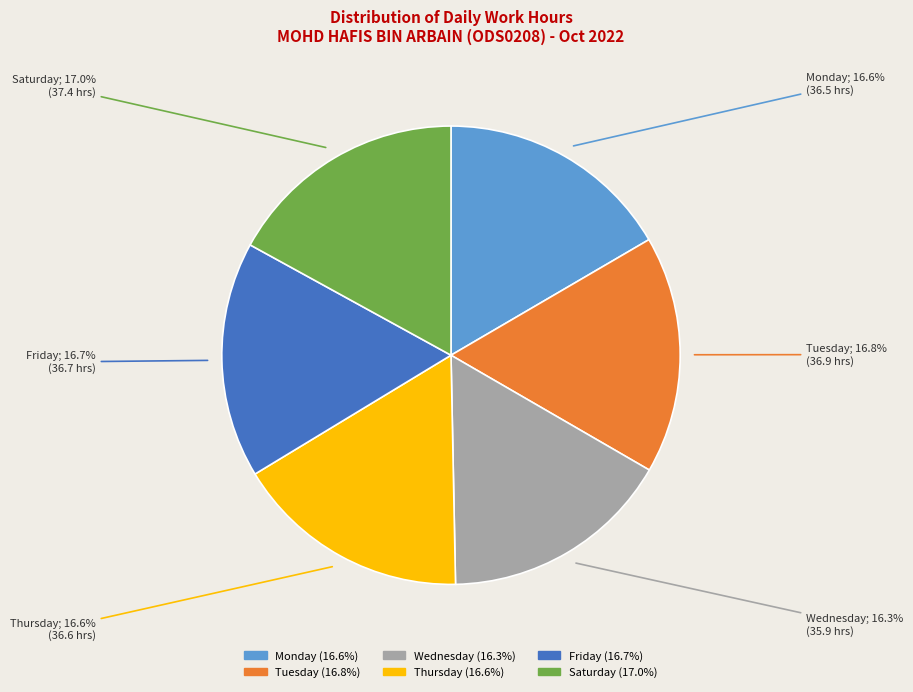

To the nearest percent, what is the average slice percentage?

17%